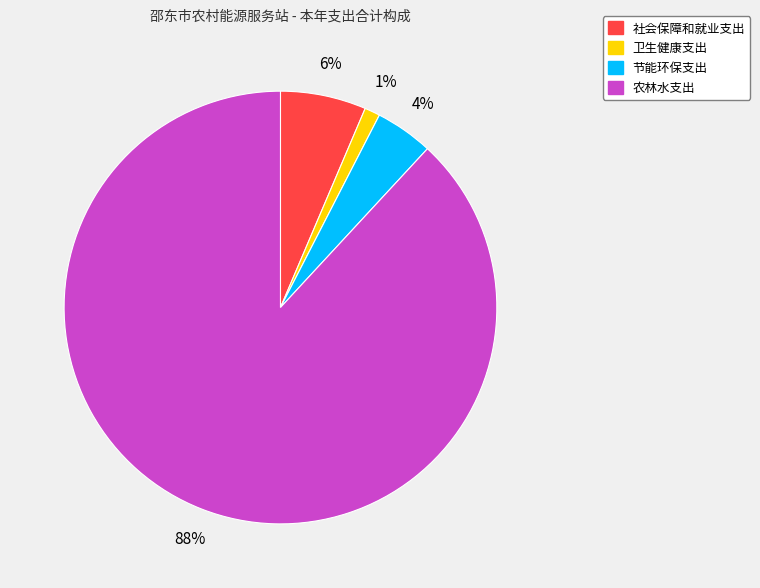

Which has a higher value, 社会保障和就业支出 or 农林水支出?

农林水支出